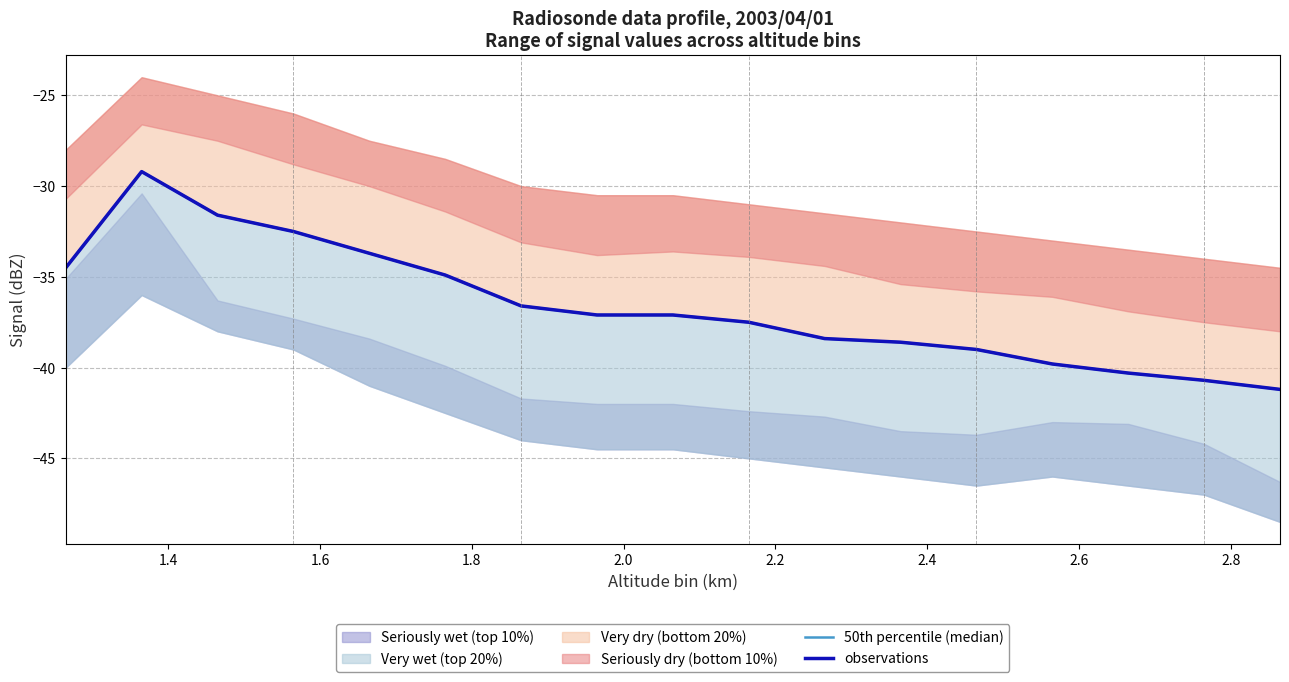

Reading left to right, extract all data points from this chart.

50th percentile (median): -34.5	-29.2	-31.6	-32.5	-33.7	-34.9	-36.6	-37.1	-37.1	-37.5	-38.4	-38.6	-39.0	-39.8	-40.3	-40.7	-41.2
observations: -34.5	-29.2	-31.6	-32.5	-33.7	-34.9	-36.6	-37.1	-37.1	-37.5	-38.4	-38.6	-39.0	-39.8	-40.3	-40.7	-41.2